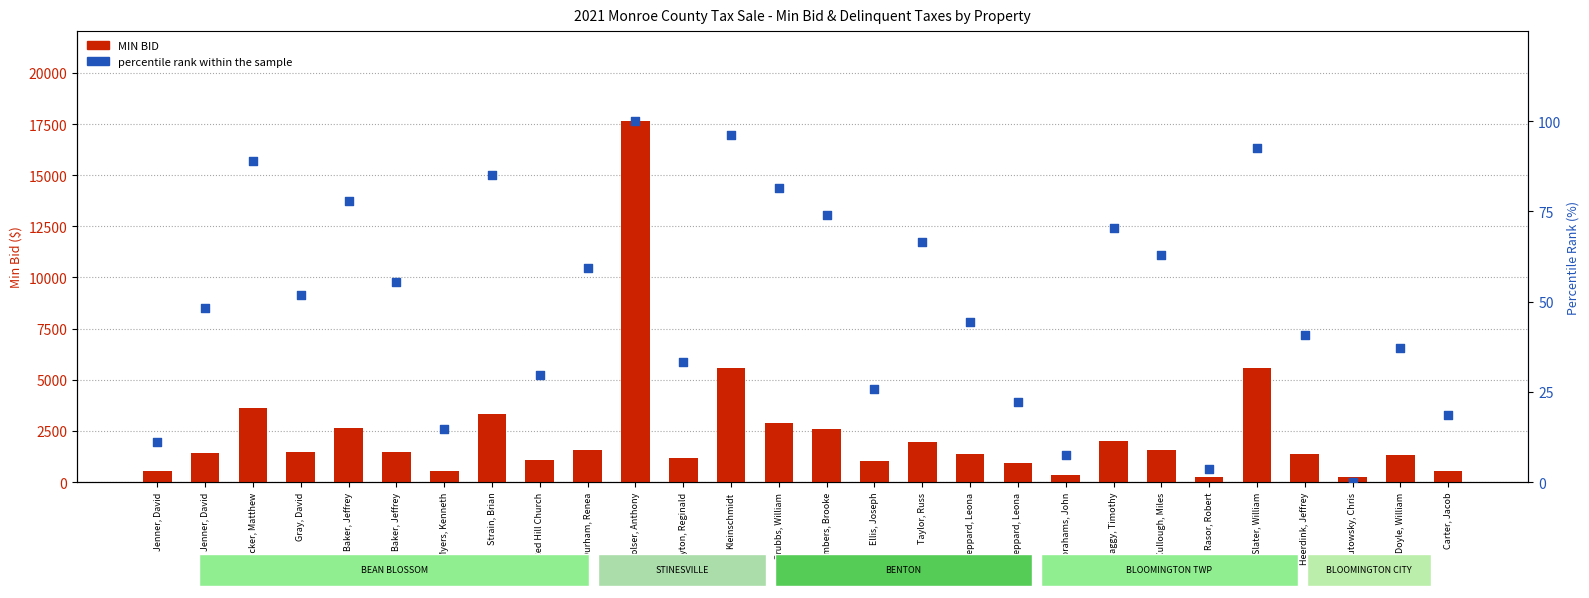

At which category is the sum across all series the highest?

Bolser, Anthony